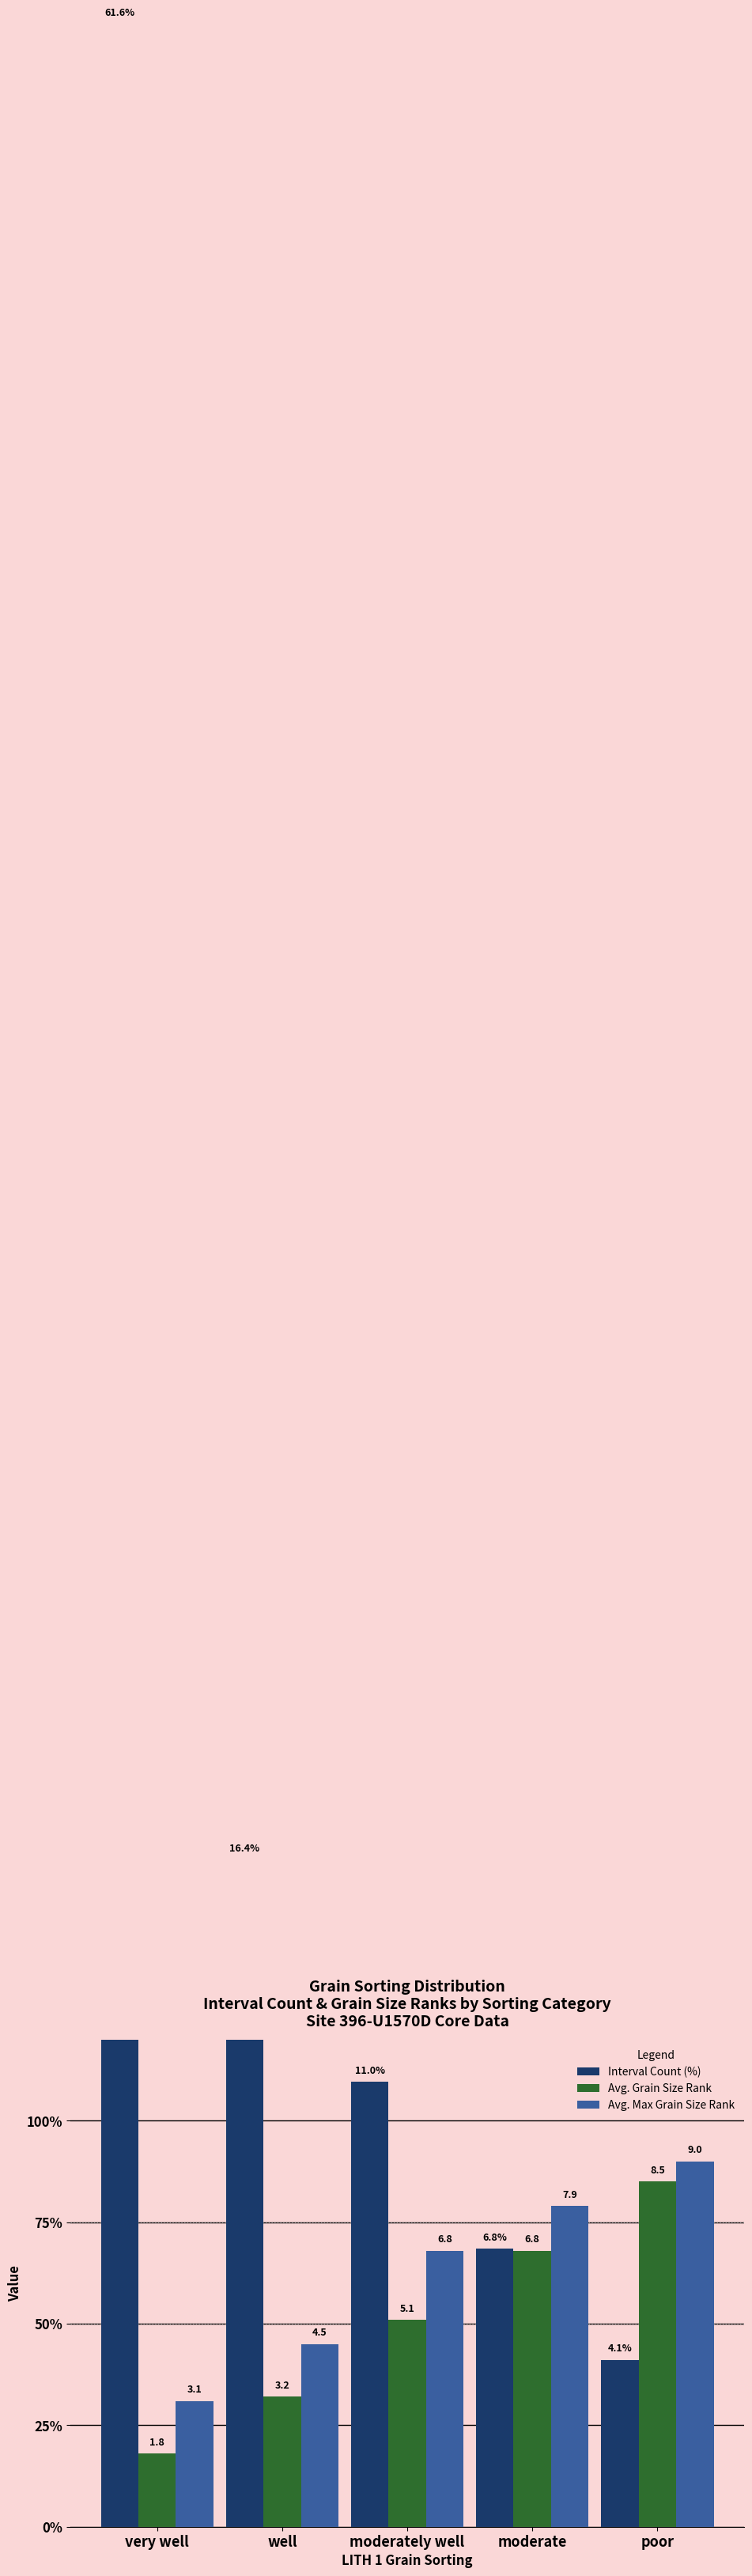

What is the difference between the Avg. Grain Size Rank values at well and moderately well?

1.9